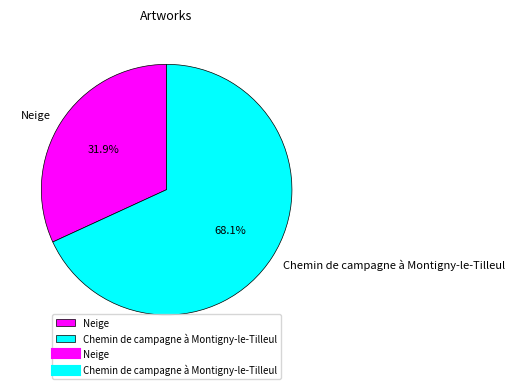

To the nearest percent, what is the difference between the largest and smallest slice percentages?

36%